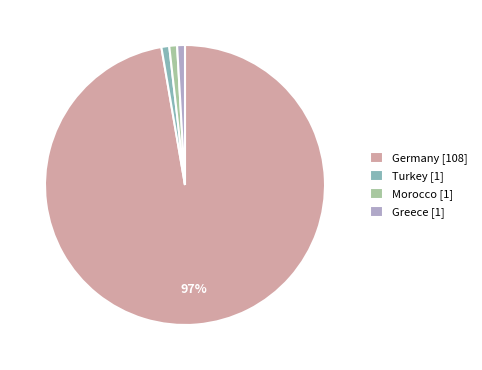

Combined, do Greece and Morocco account for over 50%?

No